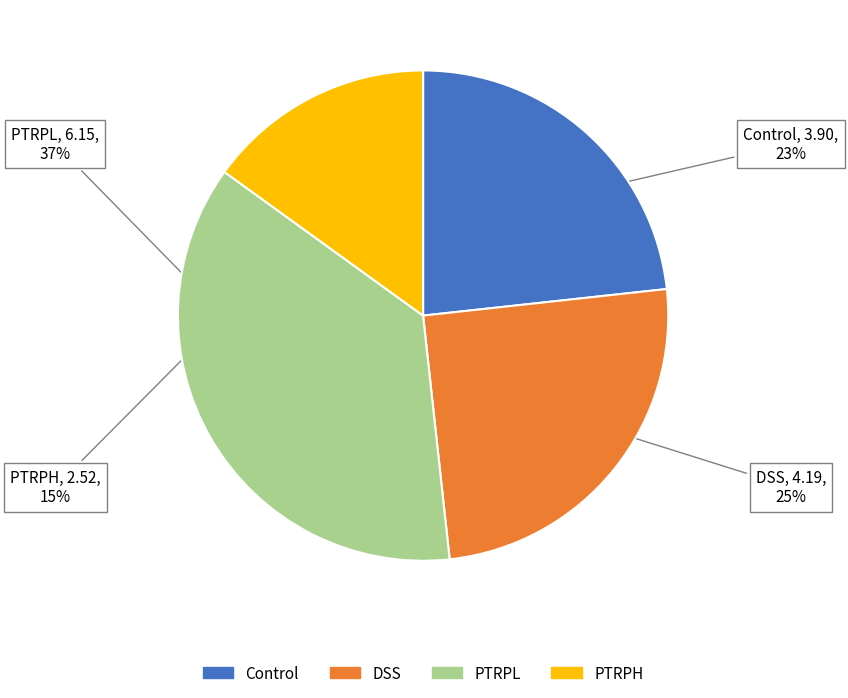

To the nearest percent, what is the difference between the largest and smallest slice percentages?

22%